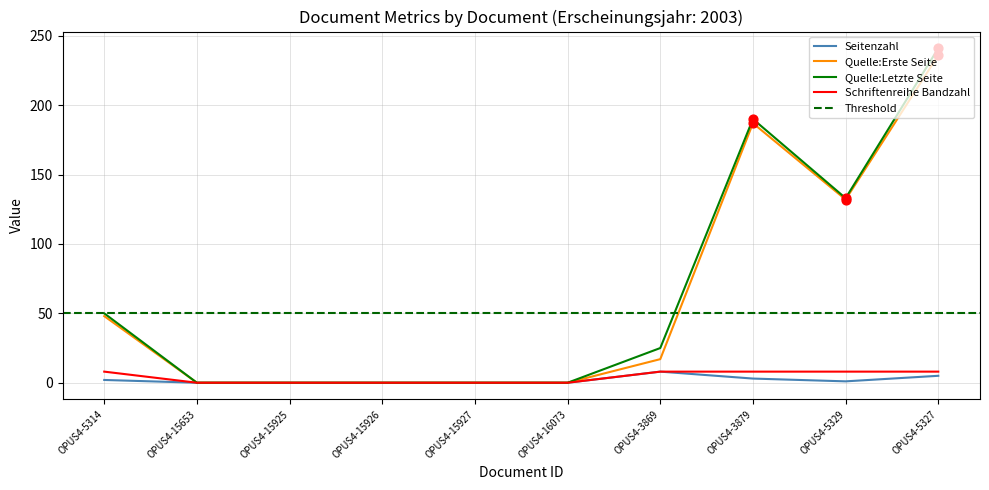

Which series contains the highest Y value?

Quelle:Letzte Seite